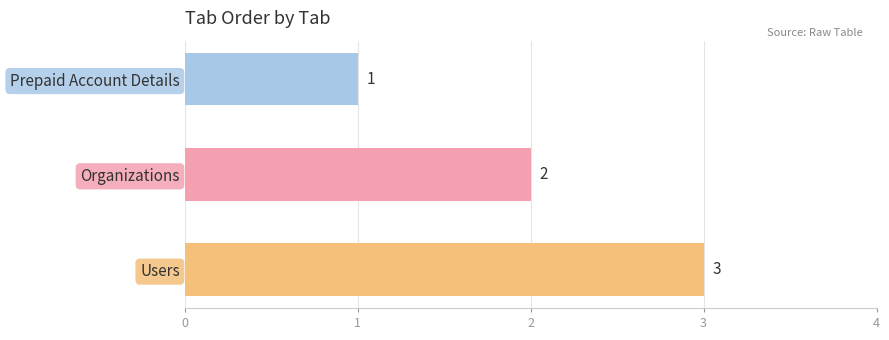

Approximately how many times larger is the value at Organizations compared to Users?

0.7